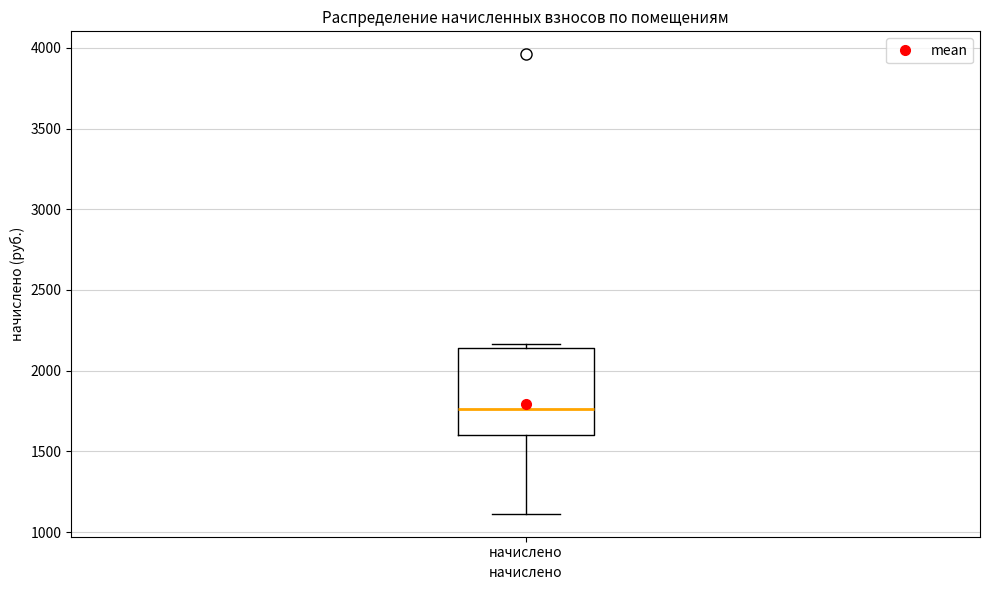

Read this box plot against the y-axis: the position of the median line, the range covered by the box, and the ends of both whiskers. The values are not printed on the chart, so give them approximately, as read against the axis.

median 1750, box 1600 to 2150, whiskers 1100 to 2150 (just above the box's upper edge)